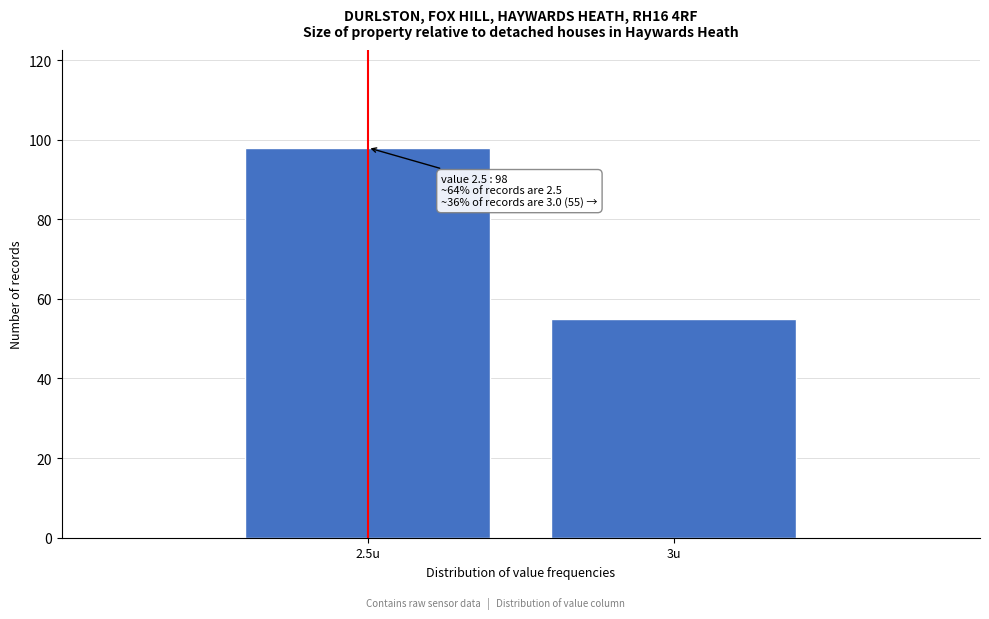

Reading left to right, list all the values displayed in this chart.

2.5u=98	3u=55